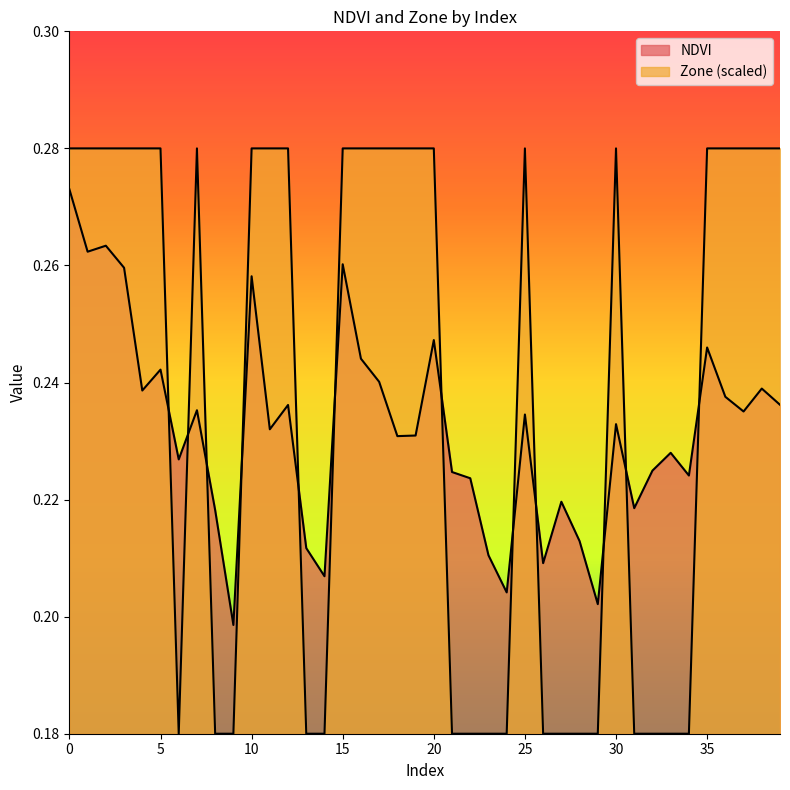

Reading left to right, transcribe all the data shown in this chart.

NDVI: 0=0.3	1=0.3	2=0.3	3=0.3	4=0.2	5=0.2	6=0.2	7=0.2	8=0.2	9=0.2	10=0.3	11=0.2	12=0.2	13=0.2	14=0.2	15=0.3	16=0.2	17=0.2	18=0.2	19=0.2	20=0.2	21=0.2	22=0.2	23=0.2	24=0.2	25=0.2	26=0.2	27=0.2	28=0.2	29=0.2	30=0.2	31=0.2	32=0.2	33=0.2	34=0.2	35=0.2	36=0.2	37=0.2	38=0.2	39=0.2
Zone: 0=0.3	1=0.3	2=0.3	3=0.3	4=0.3	5=0.3	6=0.2	7=0.3	8=0.2	9=0.2	10=0.3	11=0.3	12=0.3	13=0.2	14=0.2	15=0.3	16=0.3	17=0.3	18=0.3	19=0.3	20=0.3	21=0.2	22=0.2	23=0.2	24=0.2	25=0.3	26=0.2	27=0.2	28=0.2	29=0.2	30=0.3	31=0.2	32=0.2	33=0.2	34=0.2	35=0.3	36=0.3	37=0.3	38=0.3	39=0.3